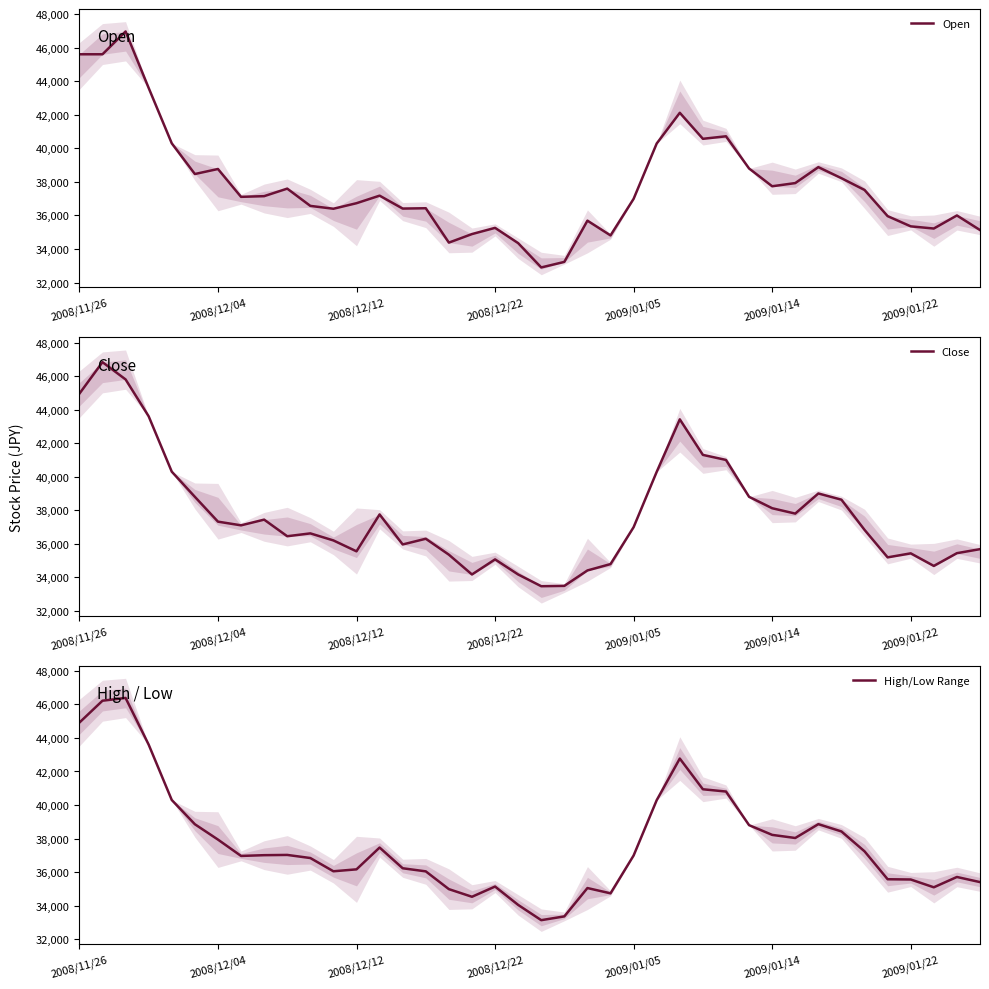

In Close, how many points are lower than both neighbors (excluding endpoints)?

9